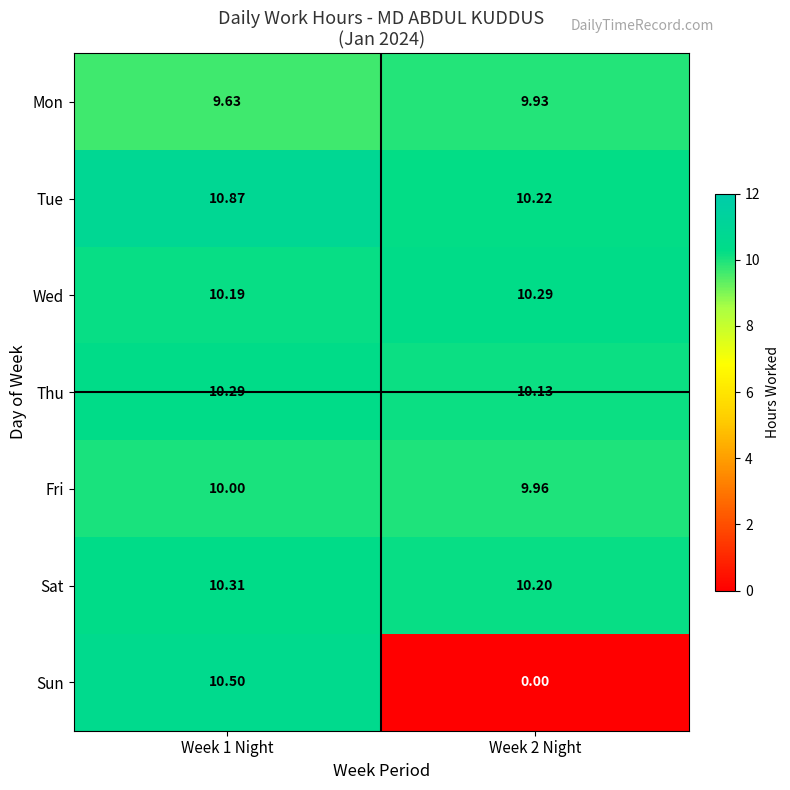

Which label corresponds to the smallest value in the chart?

Week 2 Night